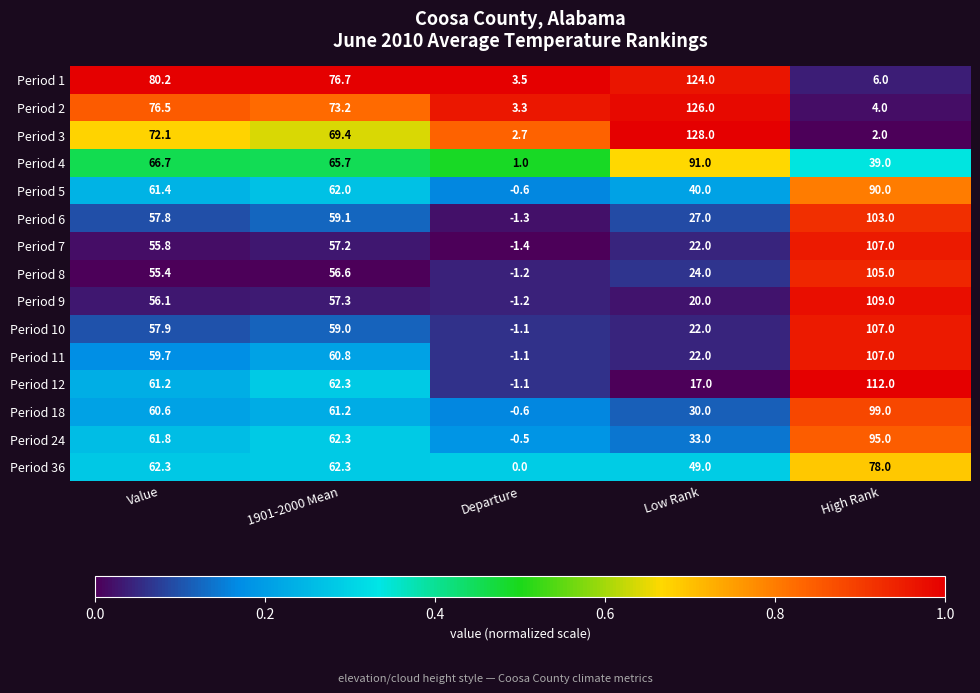

At which category does the chart reach its peak across all series?

Low Rank